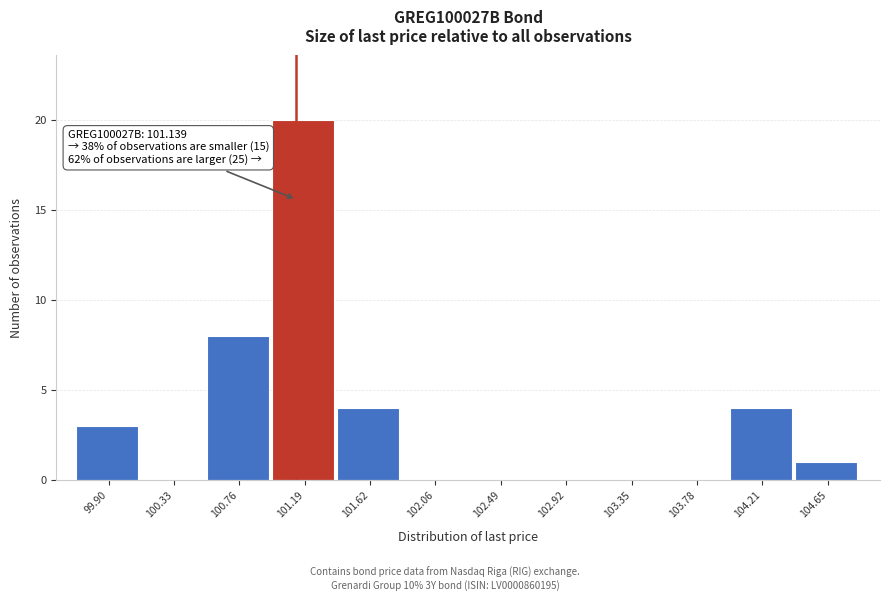

Which range on the x-axis has the tallest bar?

101.00 to 101.40